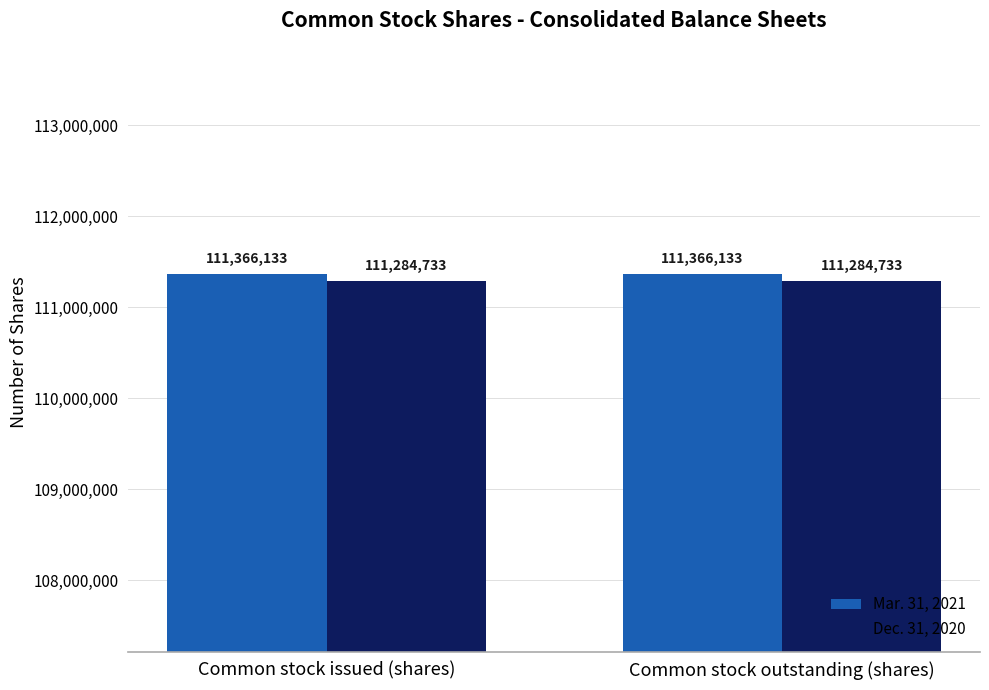

True or false: Mar. 31, 2021 has a value of 66833478 at Common stock issued (shares).

False